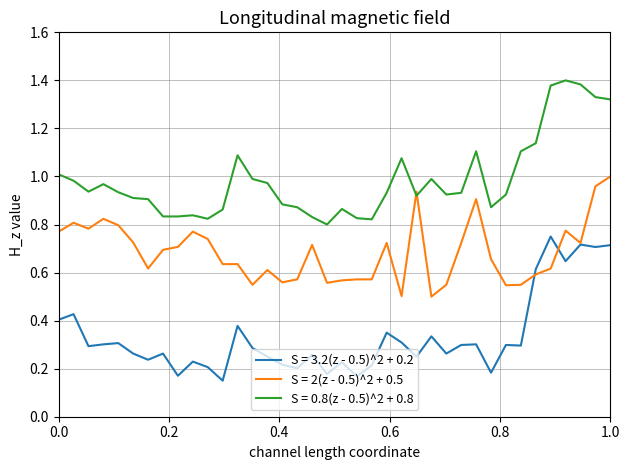

True or false: S = 3.2(z - 0.5)^2 + 0.2 and S = 0.8(z - 0.5)^2 + 0.8 intersect in this chart.

False